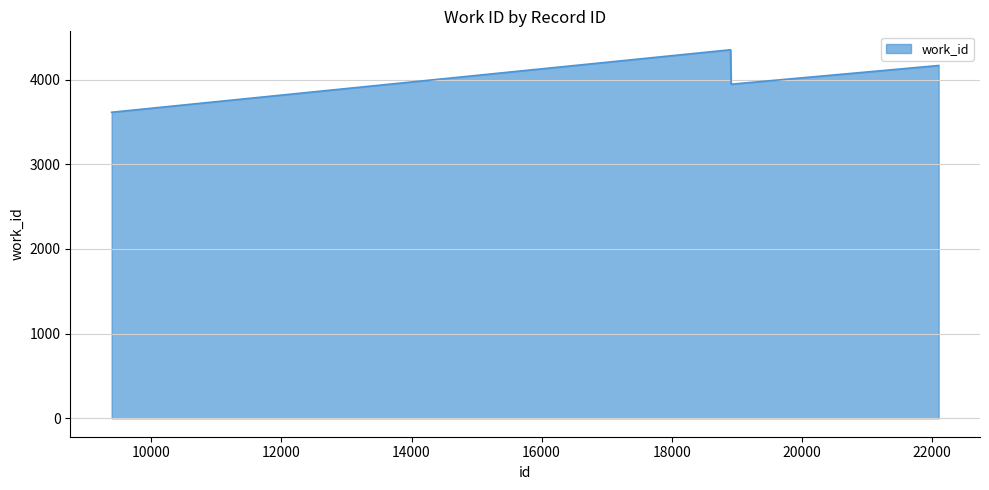

What is the average value?

4020